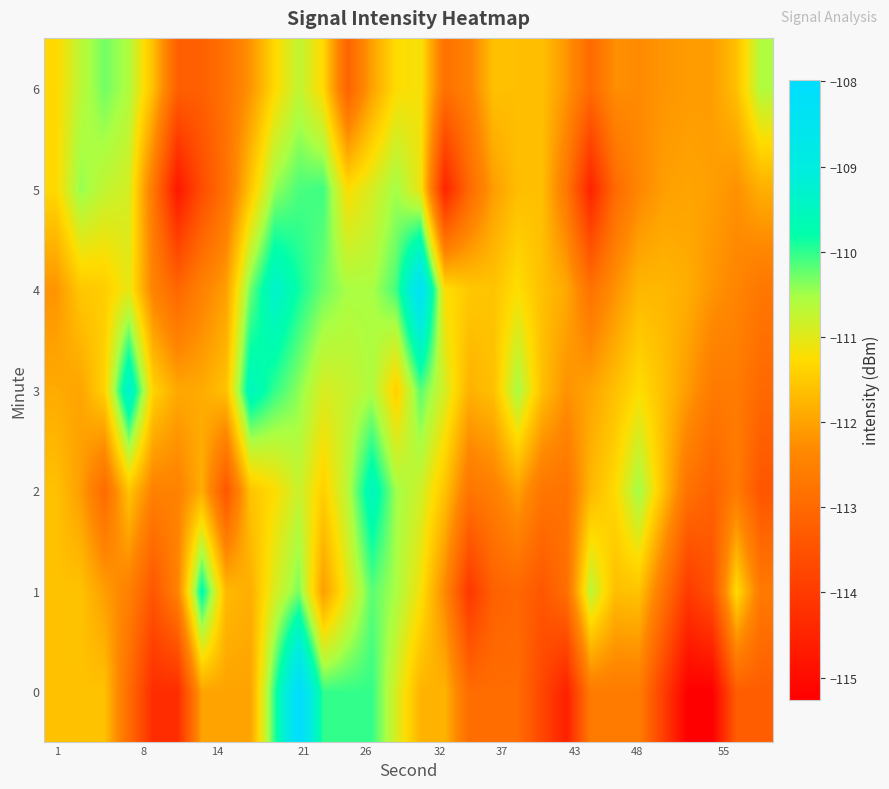

Reading left to right, what are all the values shown in this chart?

0: -111.6	-111.6	-111.6	-113.0	-114.3	-114.3	-112.0	-112.0	-112.0	-110.0	-108.0	-110.0	-110.0	-110.0	-110.9	-111.8	-111.8	-112.9	-112.9	-112.9	-113.7	-114.6	-112.6	-112.6	-112.6	-113.9	-115.3	-115.3	-113.3	-113.3
1: -111.6	-111.6	-112.1	-112.5	-113.4	-112.5	-109.7	-111.7	-111.8	-110.9	-110.3	-112.1	-111.0	-110.2	-110.5	-111.2	-112.3	-114.1	-113.2	-113.1	-113.4	-112.9	-110.7	-111.6	-111.6	-112.8	-114.0	-113.5	-111.3	-112.6
2: -111.6	-112.1	-113.0	-111.6	-112.5	-112.5	-111.9	-113.4	-111.6	-111.3	-110.8	-111.4	-110.7	-109.5	-110.5	-110.8	-111.6	-112.7	-112.5	-112.0	-112.7	-112.8	-111.7	-111.3	-110.5	-111.6	-112.8	-113.2	-112.6	-113.4
3: -111.9	-112.0	-111.4	-109.2	-111.4	-111.9	-111.9	-111.6	-109.5	-110.0	-110.4	-110.9	-110.8	-110.6	-111.4	-110.2	-110.9	-111.8	-111.6	-110.5	-111.6	-112.2	-112.0	-111.6	-111.2	-111.6	-112.1	-112.6	-112.6	-113.0
4: -112.2	-111.5	-111.5	-111.0	-112.5	-113.0	-112.5	-112.0	-110.3	-109.3	-109.9	-110.3	-110.5	-110.5	-110.1	-108.3	-111.2	-111.5	-111.6	-111.2	-111.6	-111.9	-112.8	-112.2	-111.7	-111.7	-111.9	-112.2	-112.4	-112.7
5: -111.3	-110.4	-110.7	-110.9	-112.7	-114.8	-113.6	-112.8	-111.5	-110.4	-110.1	-110.1	-111.2	-110.9	-110.5	-111.1	-114.5	-113.0	-112.1	-111.7	-111.6	-112.7	-114.5	-113.0	-112.4	-112.0	-112.0	-112.0	-112.2	-111.8
6: -111.3	-110.7	-110.3	-110.6	-111.6	-113.2	-113.2	-112.8	-112.2	-111.3	-110.7	-111.3	-113.1	-112.0	-111.3	-111.2	-112.8	-112.5	-111.6	-111.6	-111.6	-112.2	-113.0	-112.3	-112.3	-112.2	-112.1	-112.1	-111.6	-110.6